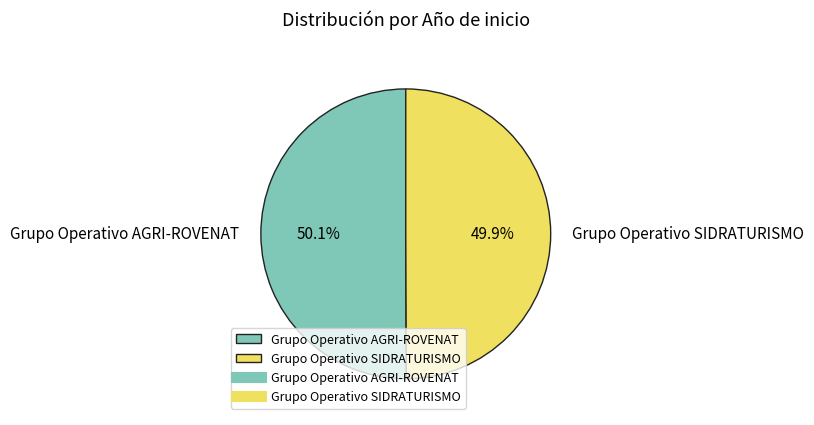

True or false: Grupo Operativo SIDRATURISMO accounts for 55% of the total.

False